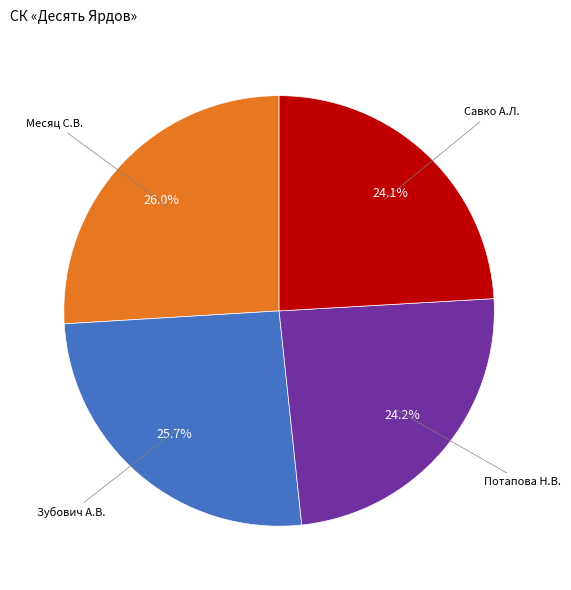

How many segments does this pie chart have?

4